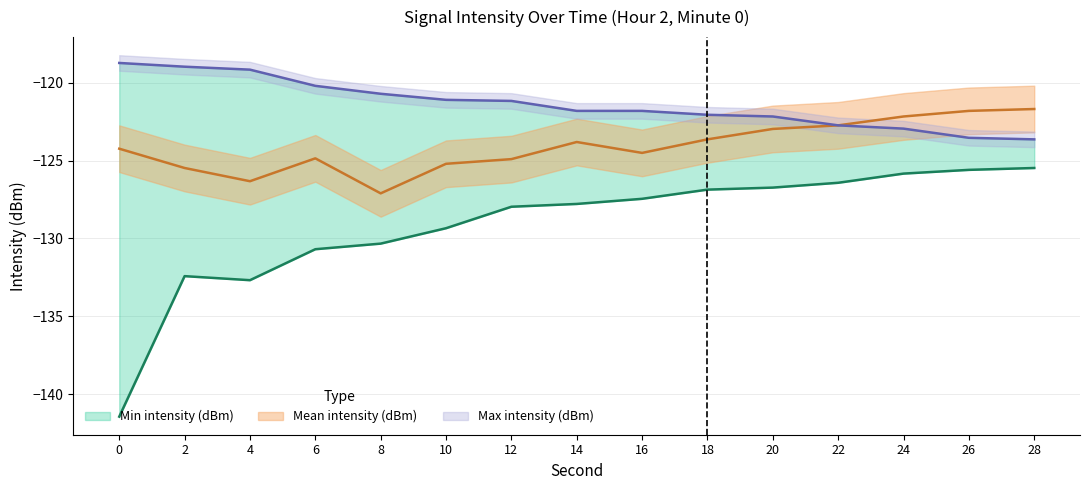

At which category does Min intensity (dBm) reach its first local peak?

2